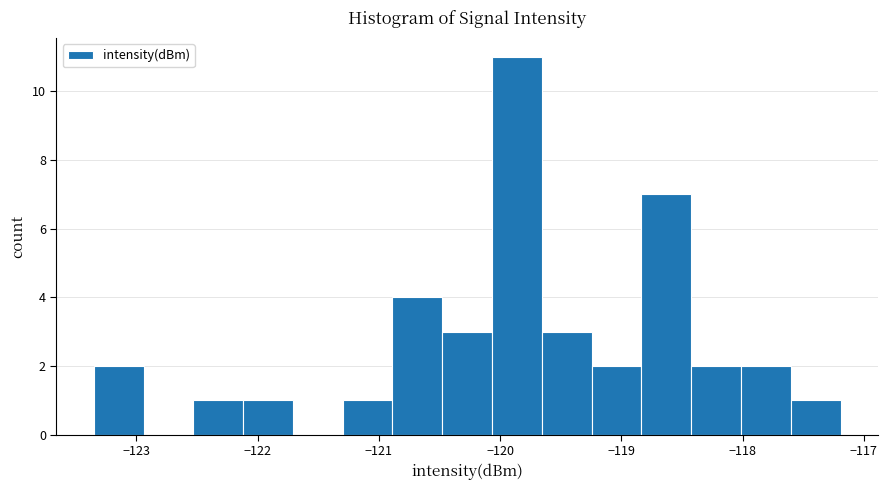

Reading left to right, list every bar in this chart as the range it spans on the x-axis followed by its height. Neither the bar edges nor the heights are printed on the chart, so give them approximately, as read against the axes.

-123.4 to -122.9: 2
-122.9 to -122.5: 0
-122.5 to -122.1: 1
-122.1 to -121.7: 1
-121.7 to -121.3: 0
-121.3 to -120.9: 1
-120.9 to -120.5: 4
-120.5 to -120.1: 3
-120.1 to -119.7: 11
-119.7 to -119.2: 3
-119.2 to -118.8: 2
-118.8 to -118.4: 7
-118.4 to -118.0: 2
-118.0 to -117.6: 2
-117.6 to -117.2: 1